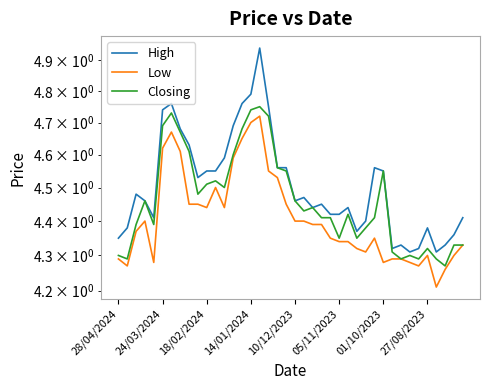

Does the chart display data point markers on the line(s)?

No